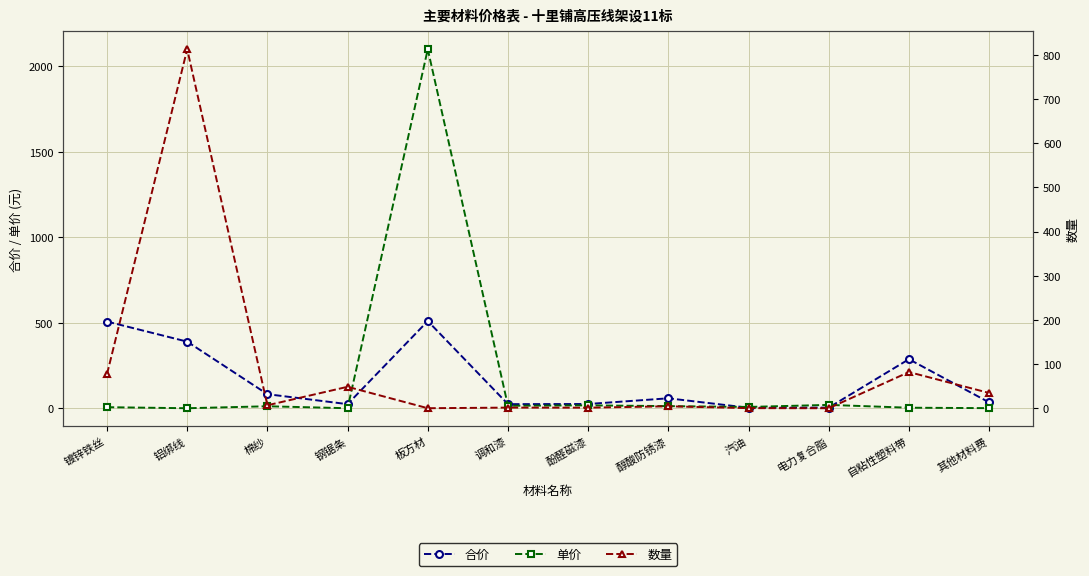

What is the average value of the 合价 series?

162.7